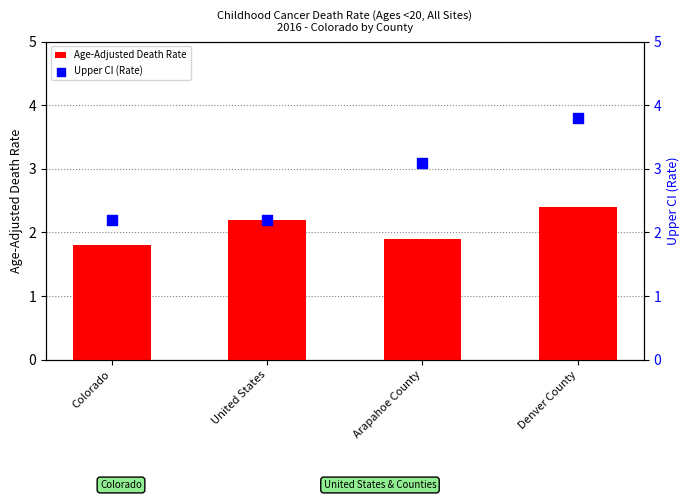

At how many categories does at least one series exceed 3?

2